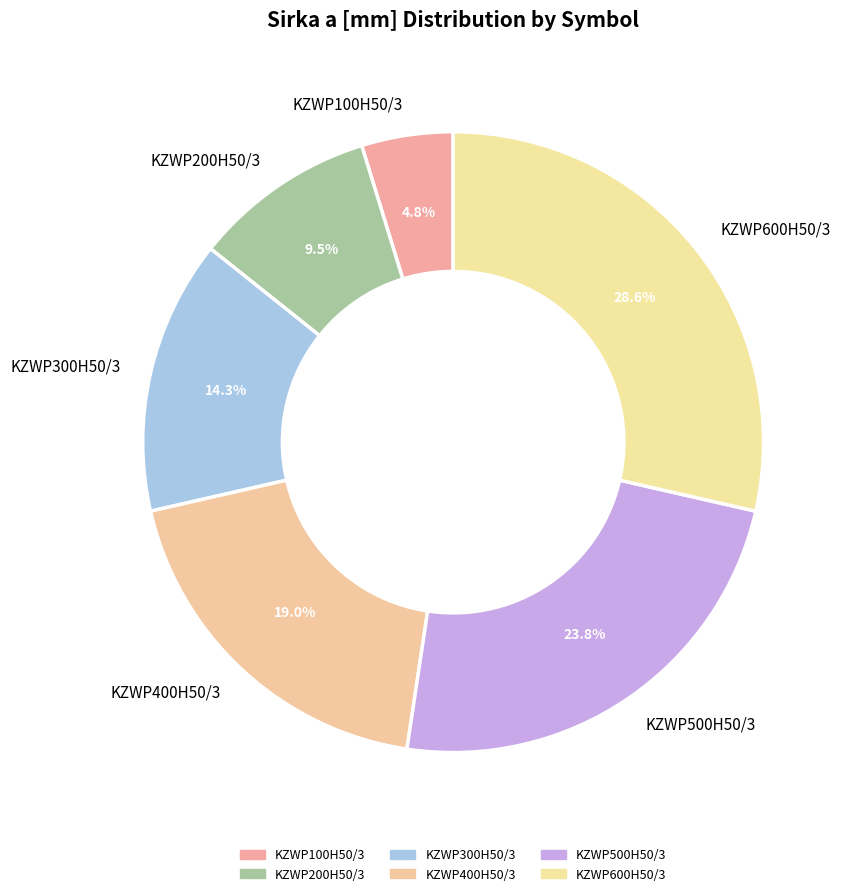

What percentage is the KZWP500H50/3 slice, to the nearest percent?

24%